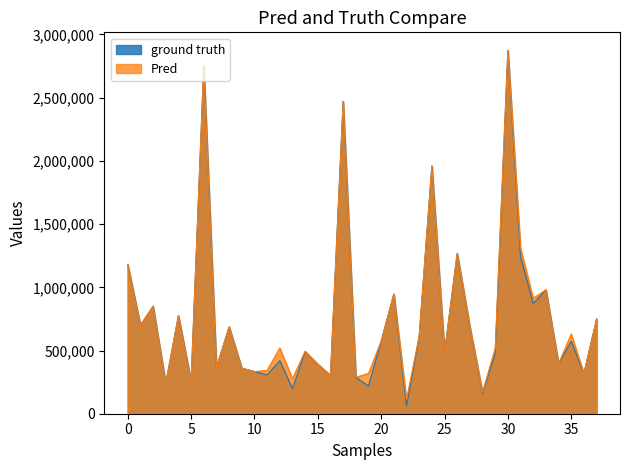

Does the chart display data point markers on the line(s)?

No